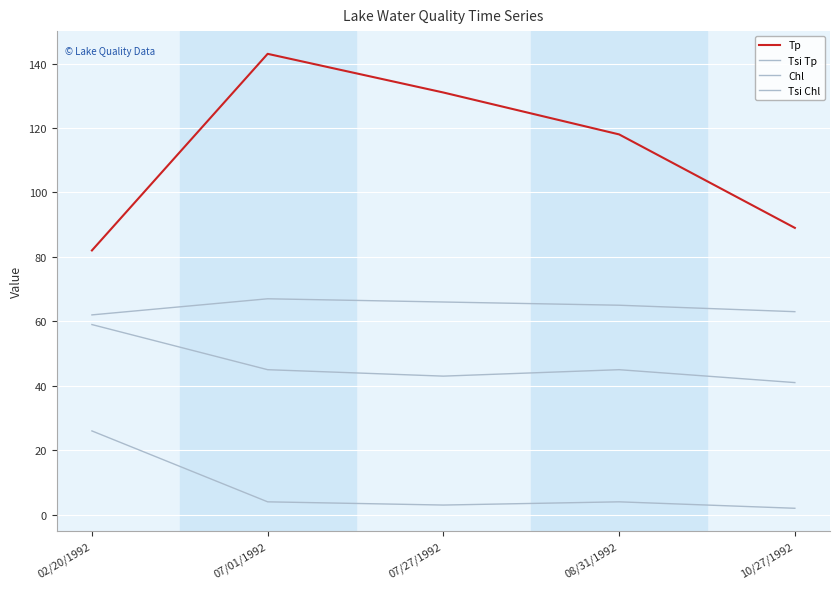

Which series changed the most between 07/01/1992 and 07/27/1992?

Tp